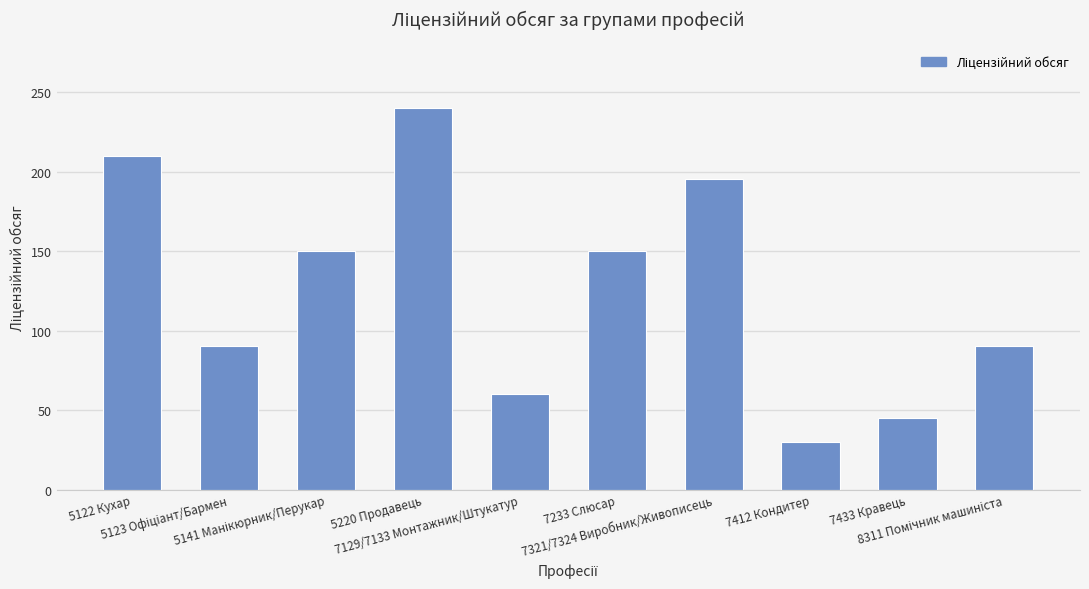

What is the difference between the maximum and minimum values?

210